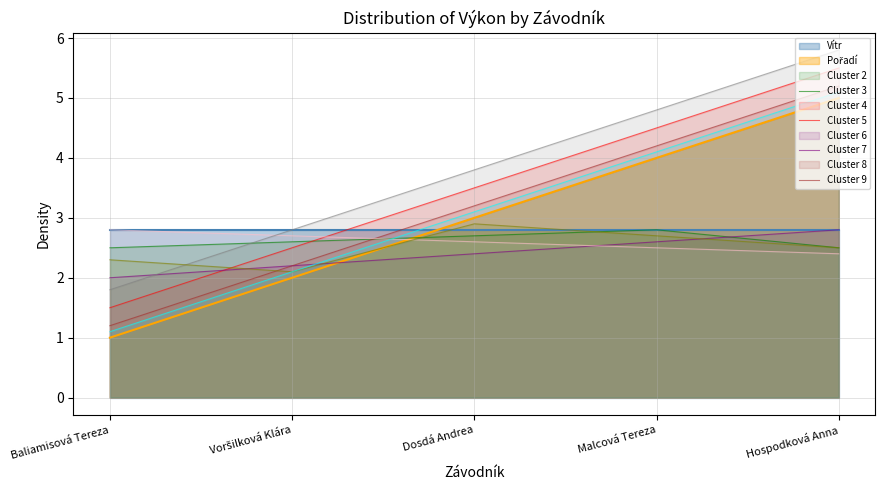

How many values are between 2 and 4?

3